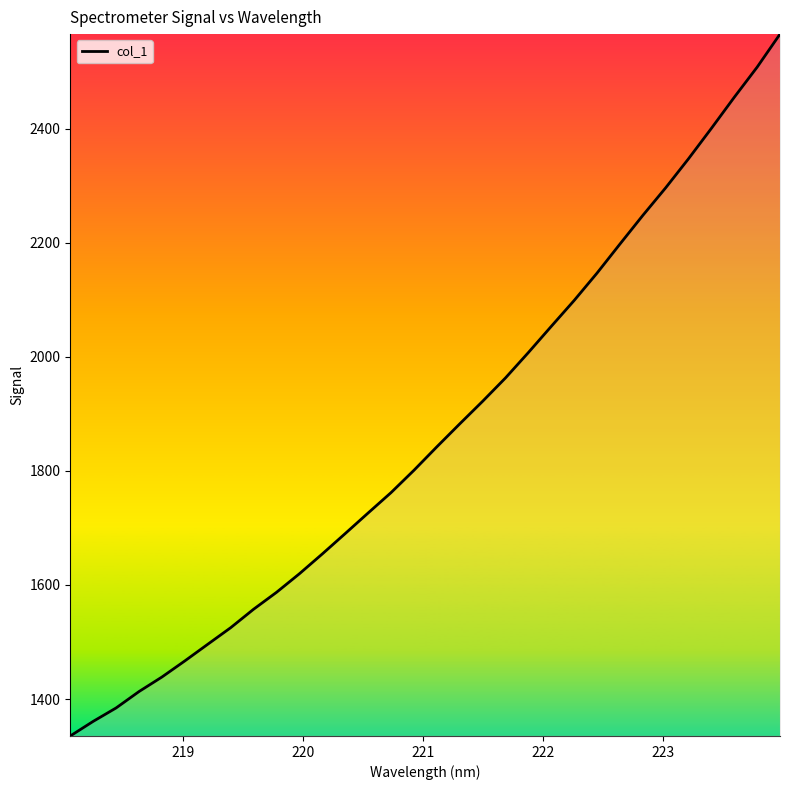

Count the number of values greater than 1842.

16